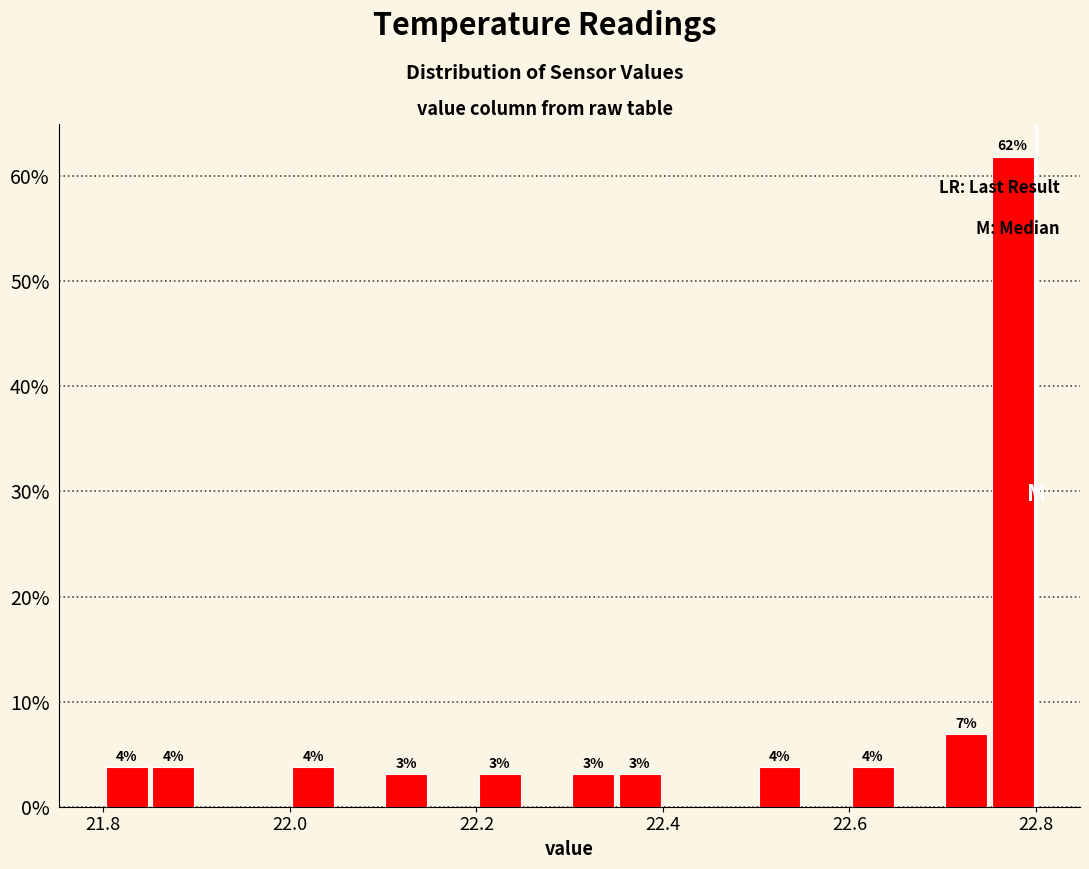

Read against the x-axis, roughly where is the centre of the tallest bar?

22.78